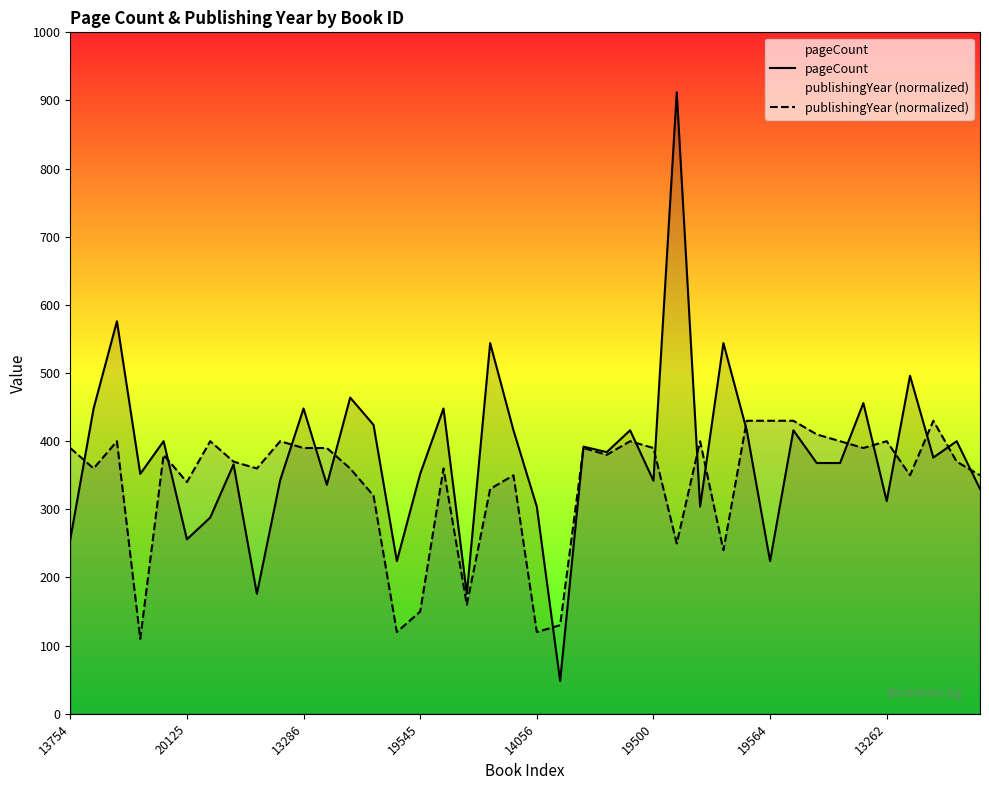

What is the highest value of the pageCount series?

912